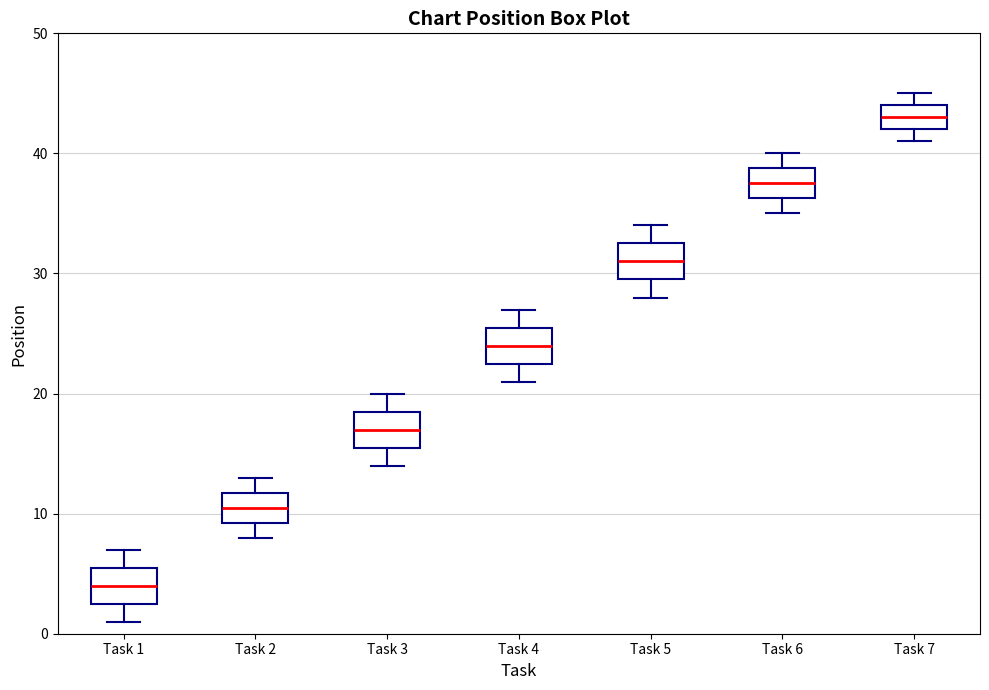

Reading left to right, transcribe this box plot: for each box, give where its median line is, the range the box spans, and where its two whiskers end, as read against the y-axis. The values are not printed on the chart, so give them approximately, as read against the axis.

Task 1: median 4, box 3 to 6, whiskers 1 to 7
Task 2: median 11, box 9 to 12, whiskers 8 to 13
Task 3: median 17, box 16 to 19, whiskers 14 to 20
Task 4: median 24, box 23 to 26, whiskers 21 to 27
Task 5: median 31, box 30 to 33, whiskers 28 to 34
Task 6: median 38, box 36 to 39, whiskers 35 to 40
Task 7: median 43, box 42 to 44, whiskers 41 to 45